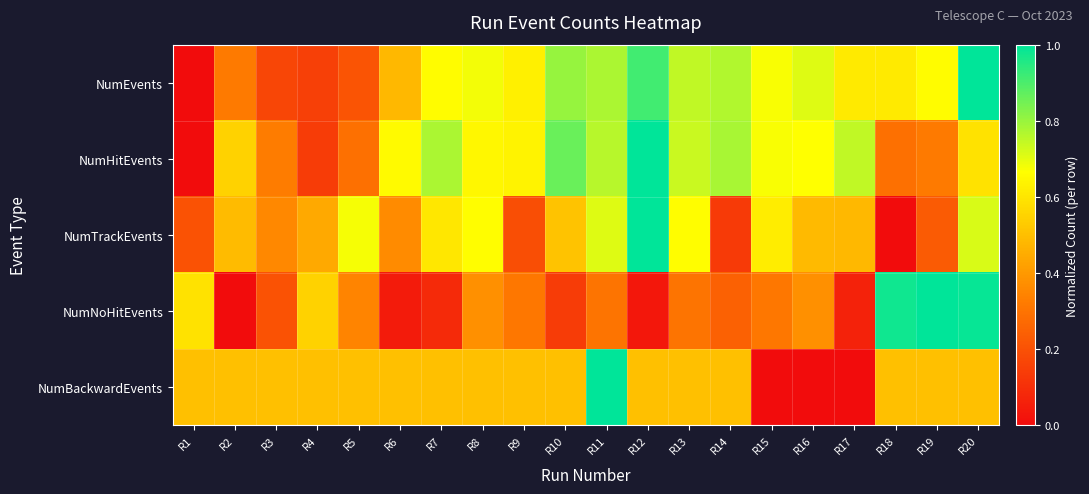

List the series in order of their peak value, highest first.

NumEvents, NumHitEvents, NumTrackEvents, NumNoHitEvents, NumBackwardEvents